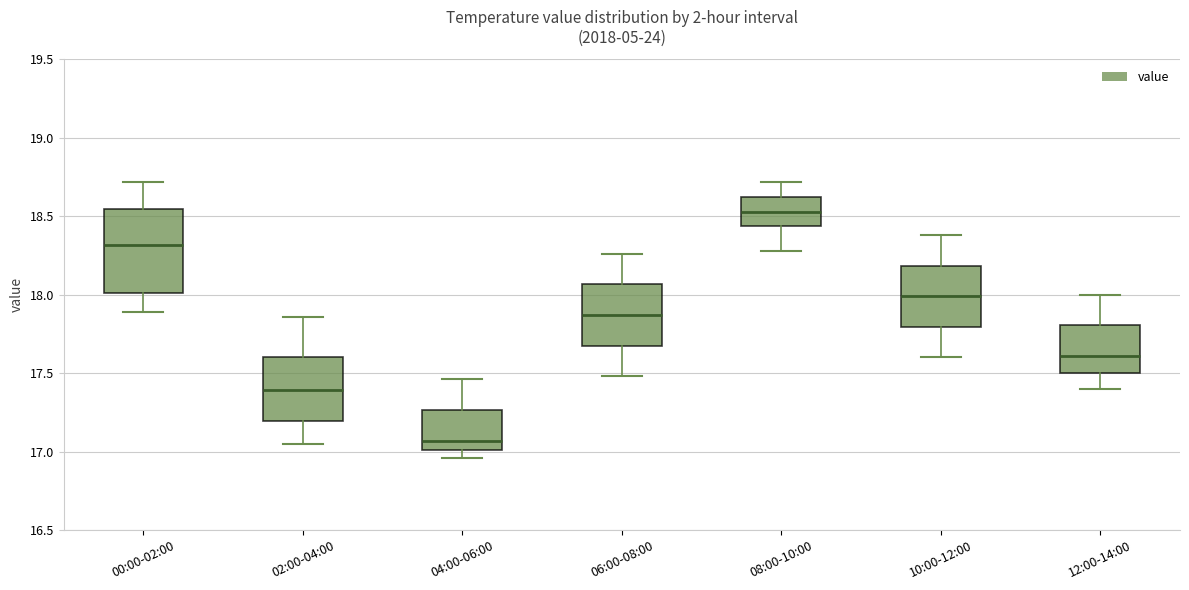

Where does the median line of the box for 04:00-06:00 sit on the y-axis? The values are not printed on the chart, so give them approximately, as read against the axis.

17.05